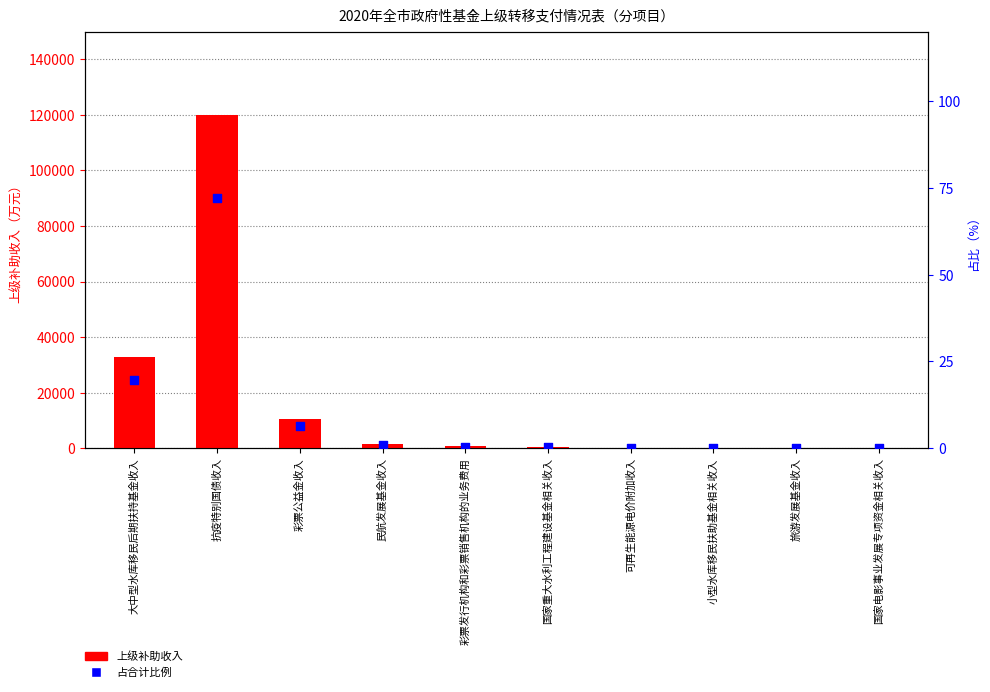

At how many categories does at least one series exceed 27331?

2